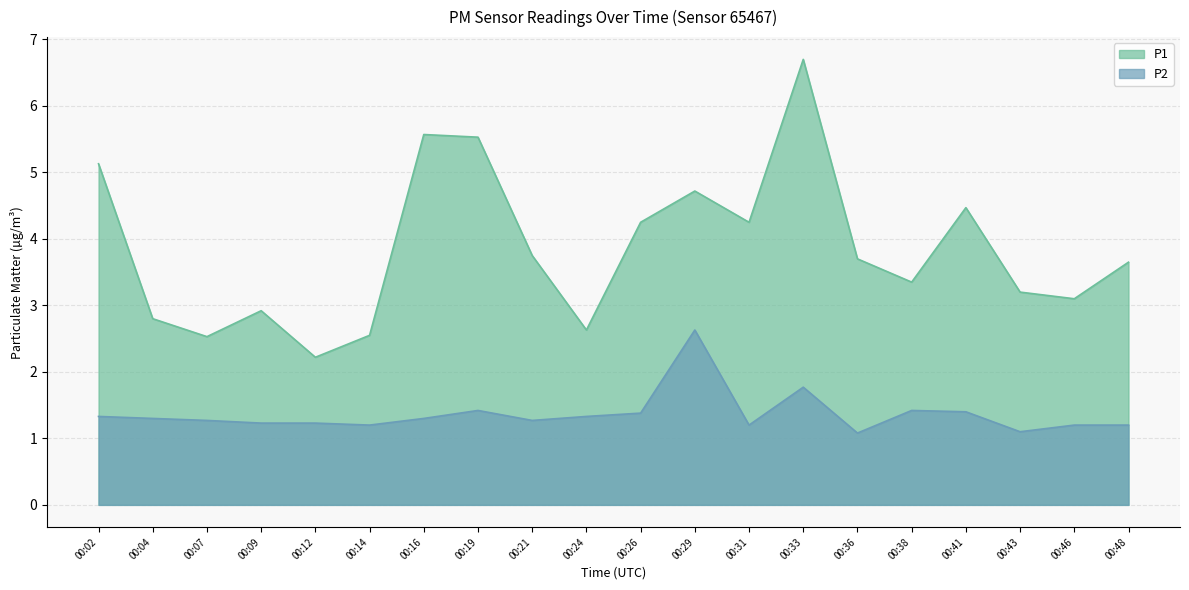

How many categories are shown in the chart?

20